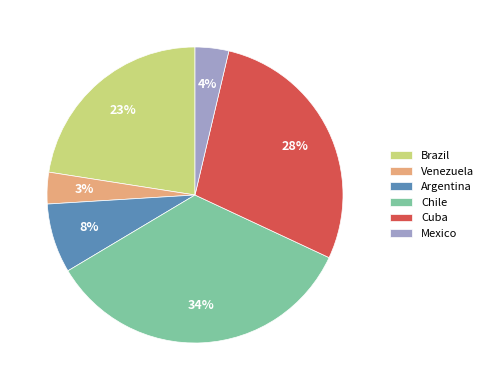

Do Cuba and Brazil together represent more than half of the pie?

Yes